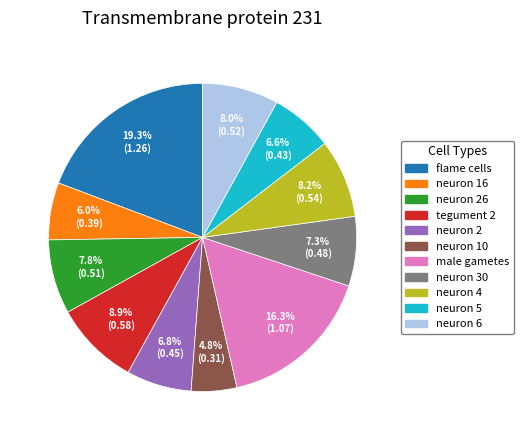

Count the number of slices in the pie.

11